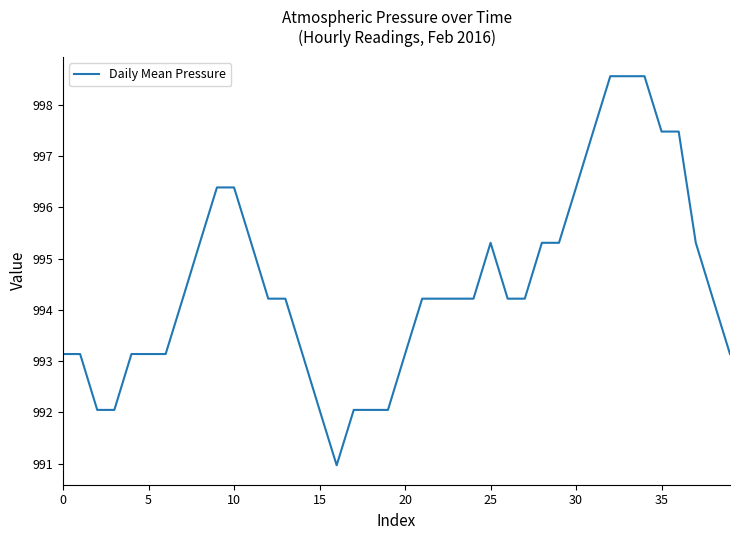

What is the greatest value displayed?

998.6